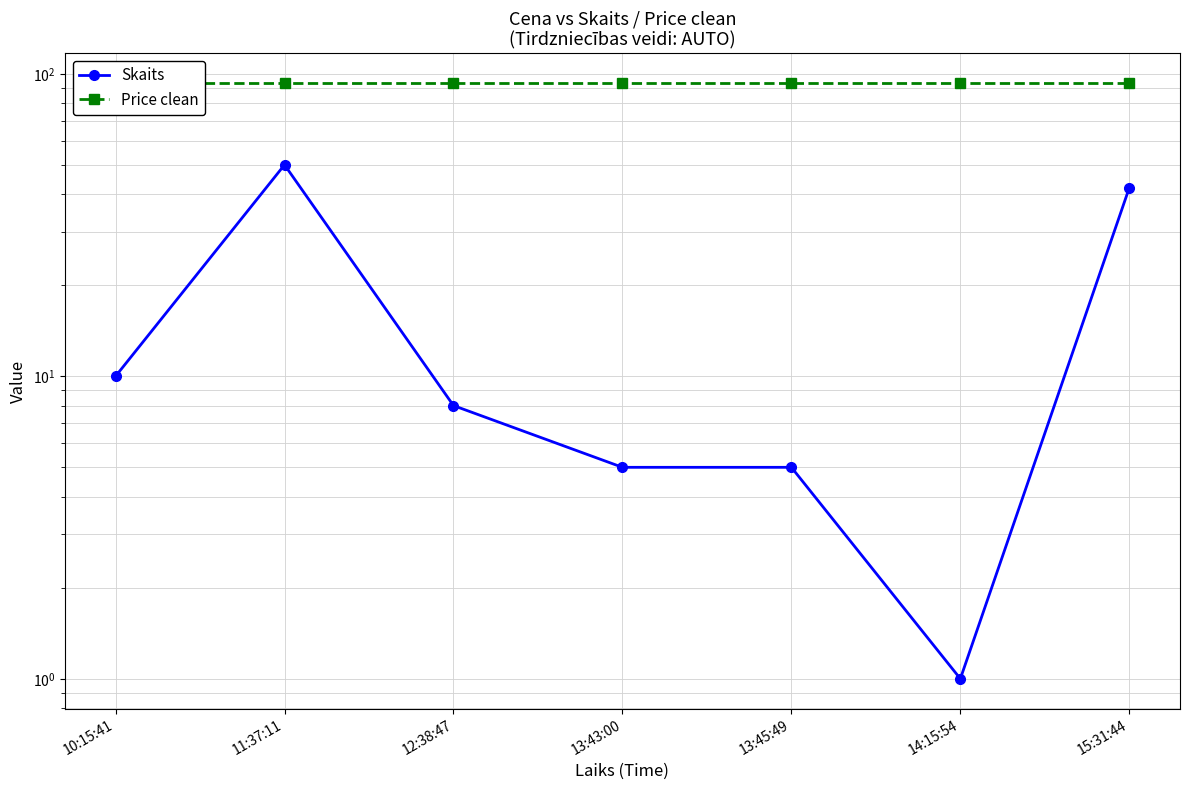

What is the label of the 7th point from the right?

10:15:41